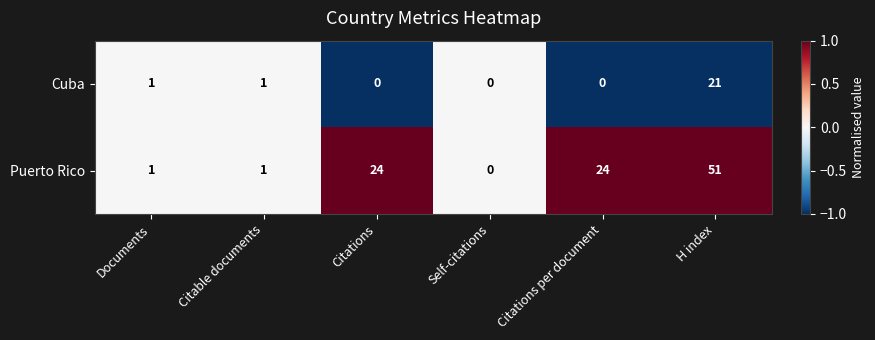

Rank the series by their maximum value, from highest to lowest.

Puerto Rico, Cuba